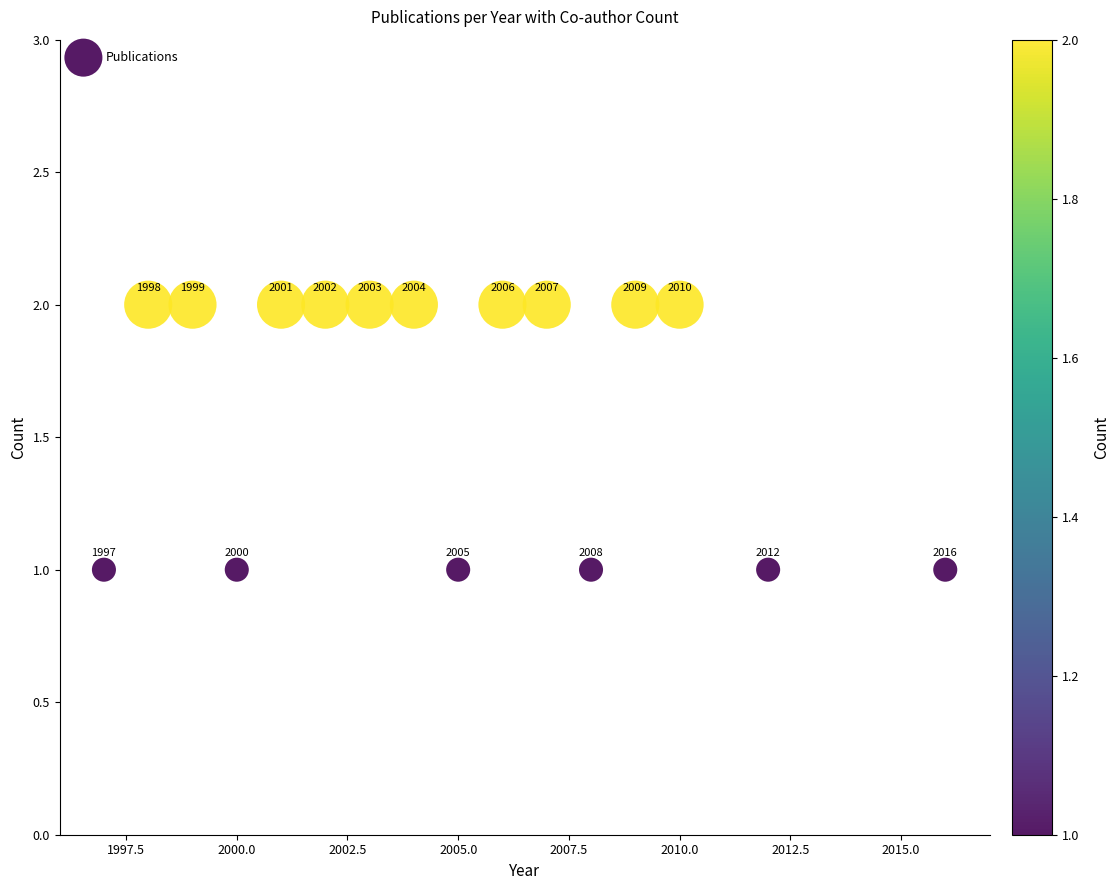

What is the range of X values (max minus min)?

19